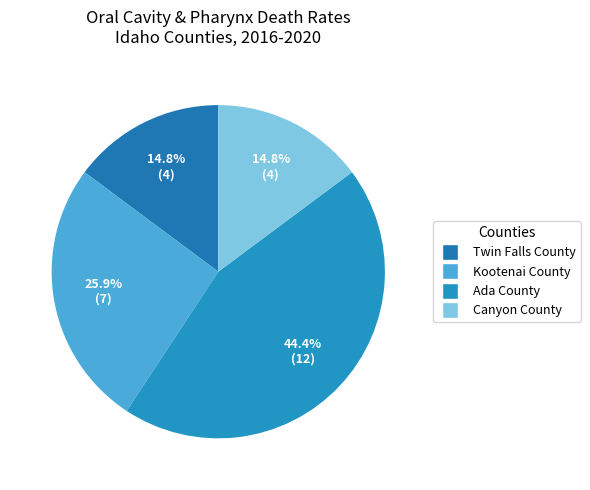

How many segments does this pie chart have?

4